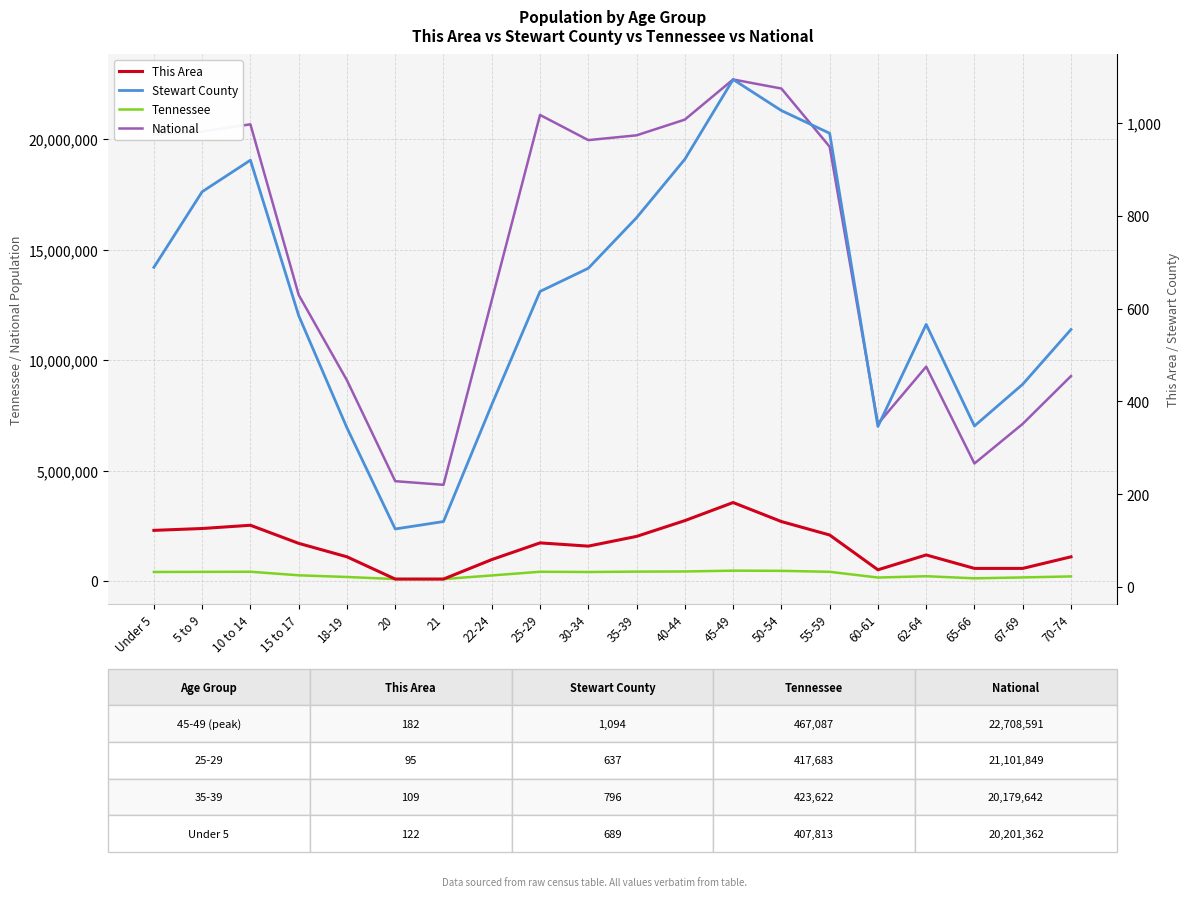

Which series has the largest range (max minus min)?

National